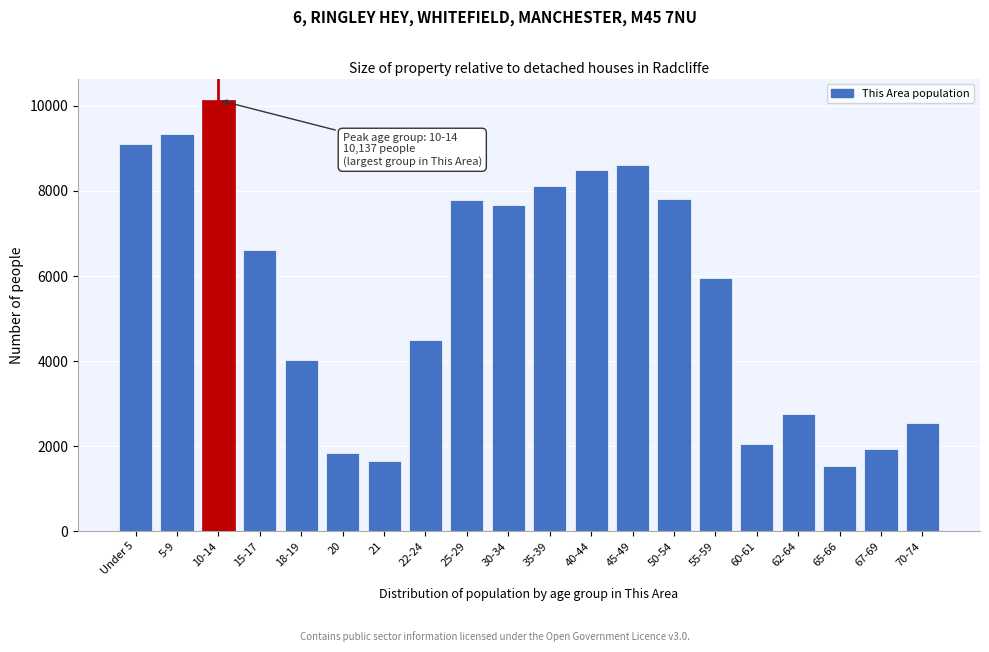

What is the change in value from 5-9 to 50-54?

-1542